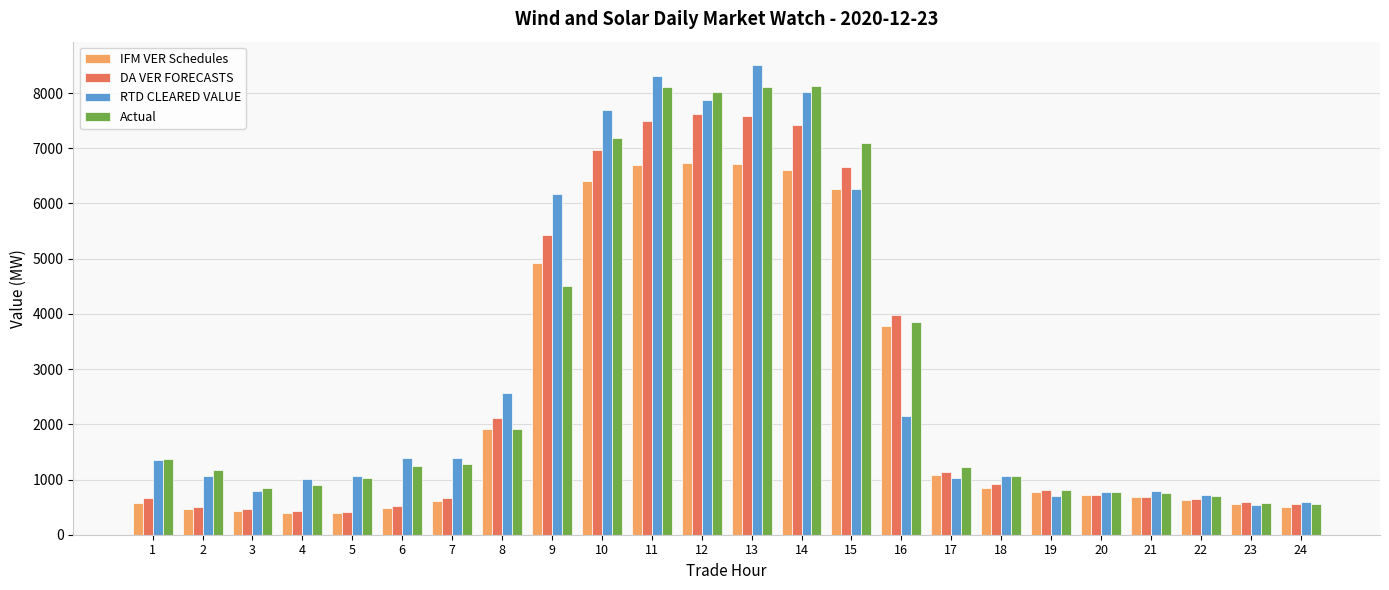

What is the maximum value shown in the chart?

8504.9